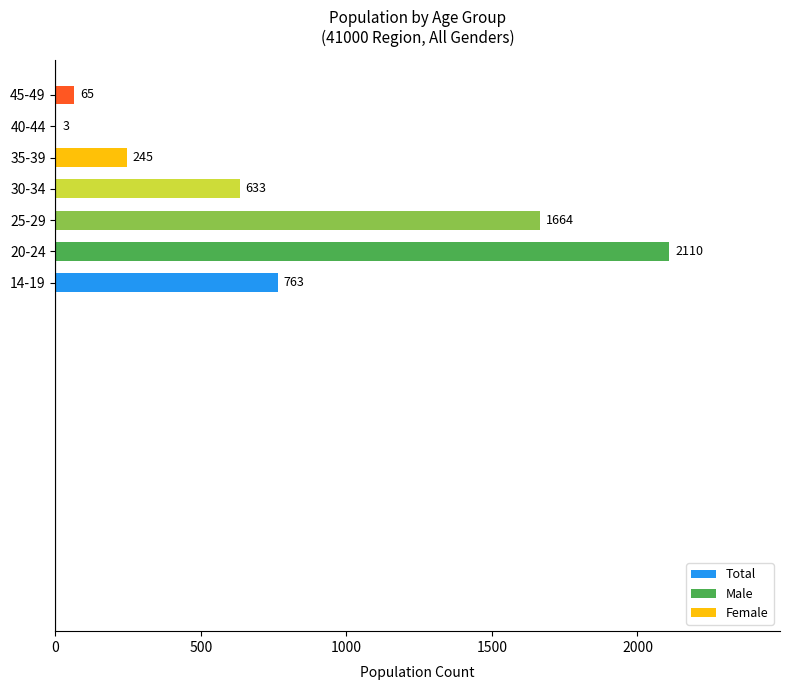

At which label is the value closest to 1056?

14-19